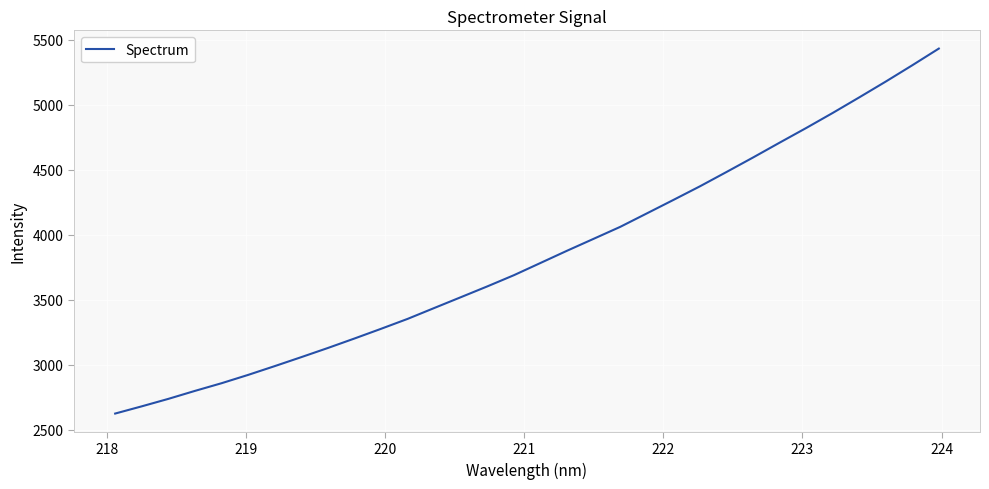

What is the minimum value shown in the chart?

2624.2